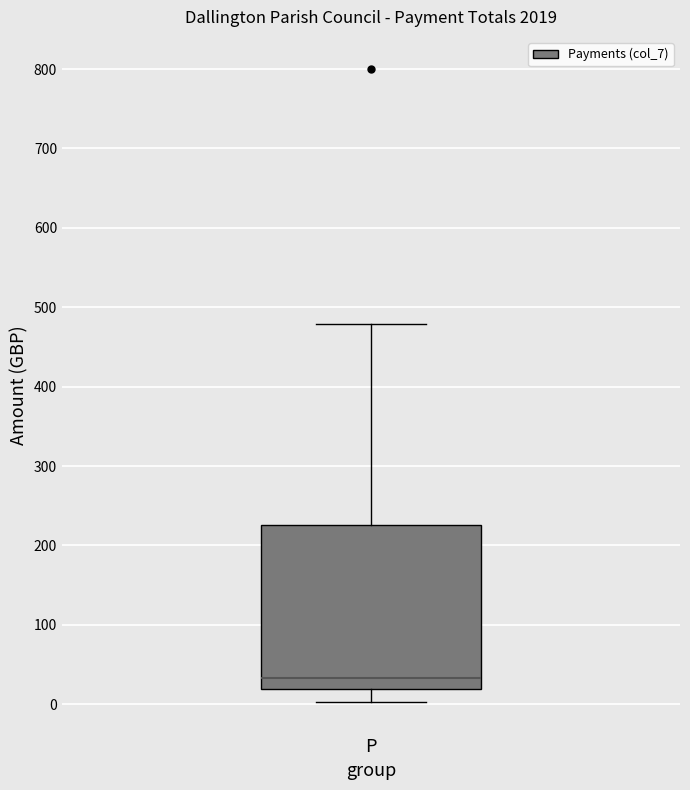

Read this box plot against the y-axis: the position of the median line, the range covered by the box, and the ends of both whiskers. The values are not printed on the chart, so give them approximately, as read against the axis.

median 30, box 20 to 230, whiskers 0 to 480